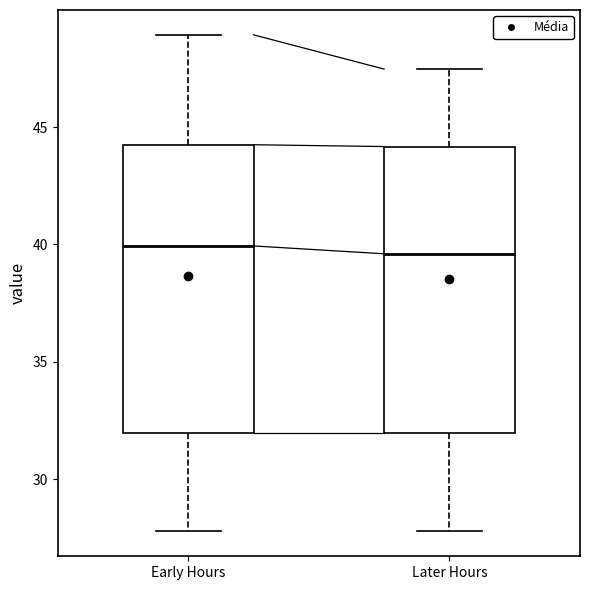

Reading left to right, transcribe this box plot: for each box, give where its median line is, the range the box spans, and where its two whiskers end, as read against the y-axis. The values are not printed on the chart, so give them approximately, as read against the axis.

Early Hours: median 40.0, box 32.0 to 44.0, whiskers 28.0 to 49.0
Later Hours: median 39.5, box 32.0 to 44.0, whiskers 28.0 to 47.5